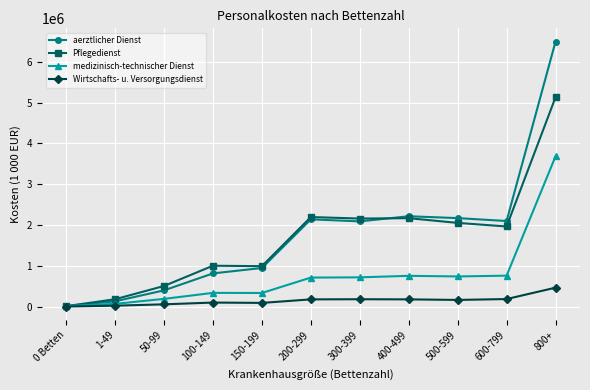

Which series has the widest spread of values?

aerztlicher Dienst